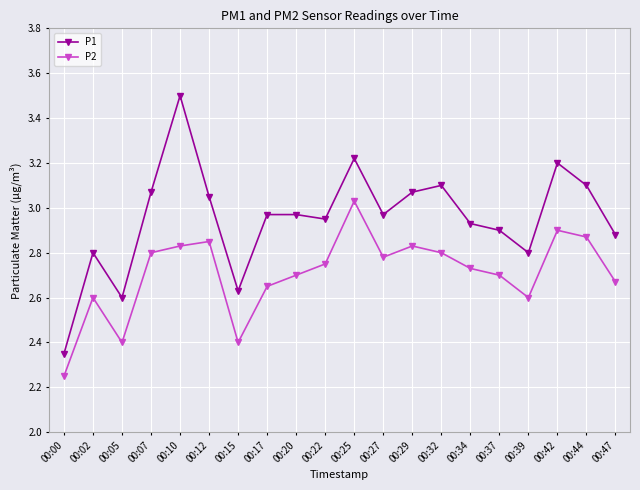

What is the difference between the P1 values at 00:32 and 00:02?

0.3